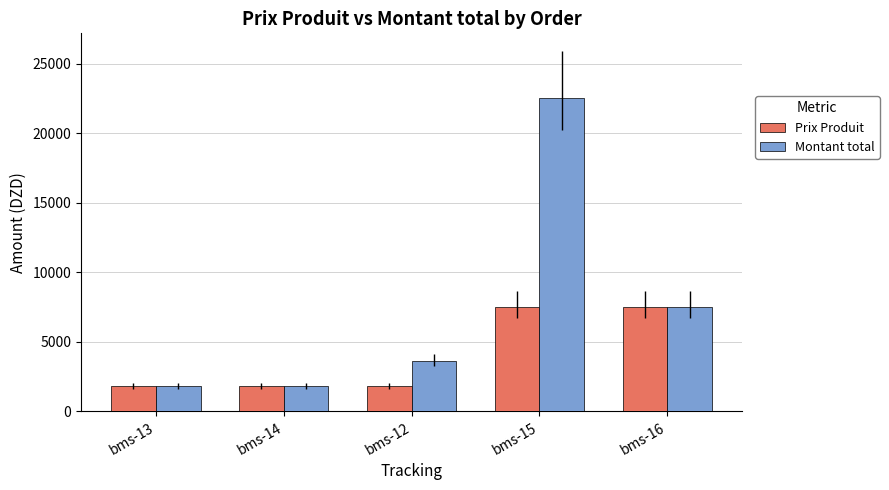

At how many categories does at least one series exceed 13198?

1